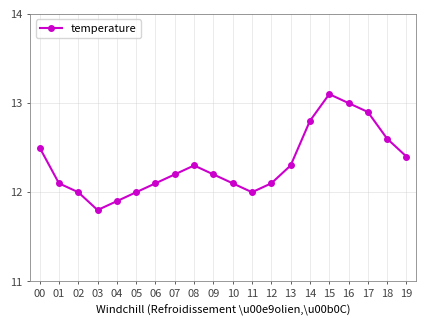

What is the maximum value shown in the chart?

13.1